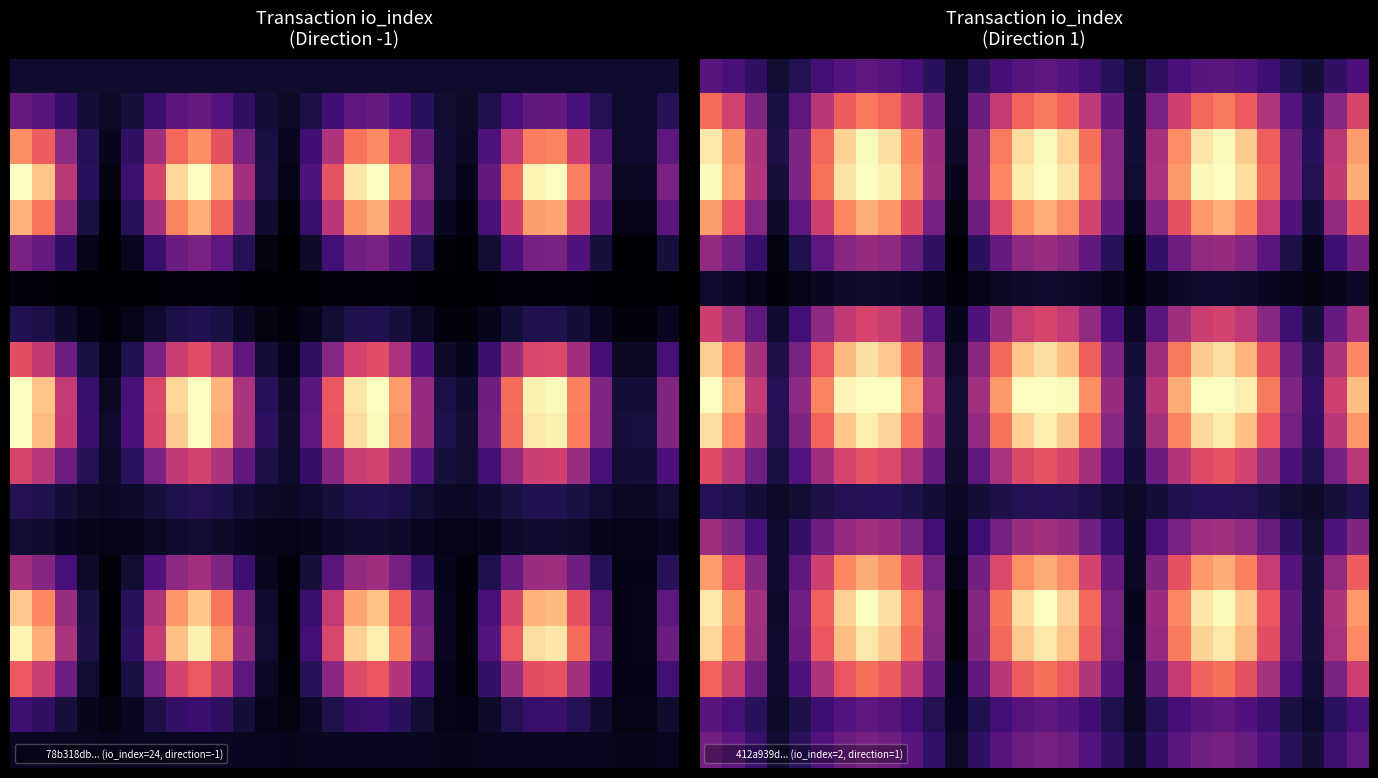

How many data points does each series have?

30